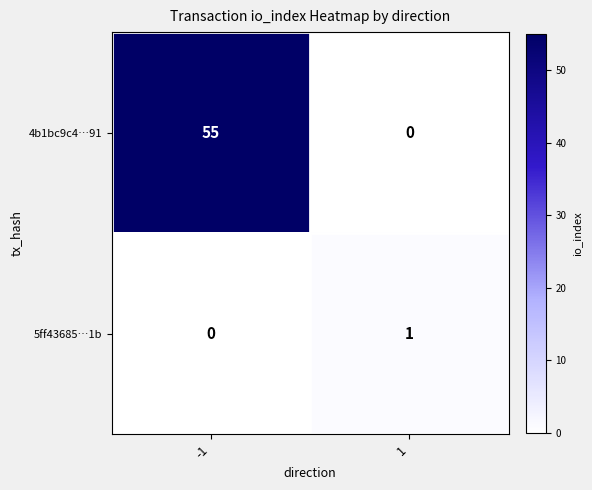

List the series in order of their peak value, lowest first.

5ff43685…1b, 4b1bc9c4…91